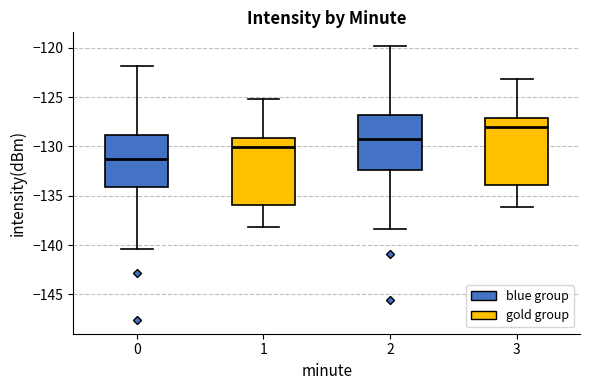

Where does the lower whisker of the box at x = 2 end on the y-axis? The values are not printed on the chart, so give them approximately, as read against the axis.

-138.5